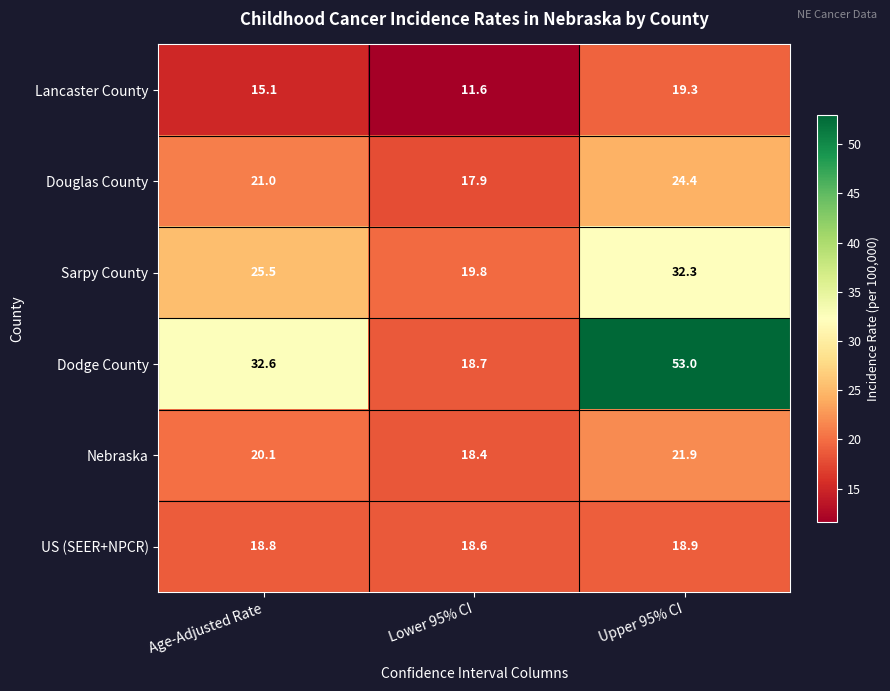

Rank the series at Lower 95% CI from lowest to highest value.

Lancaster County, Douglas County, Nebraska, US (SEER+NPCR), Dodge County, Sarpy County